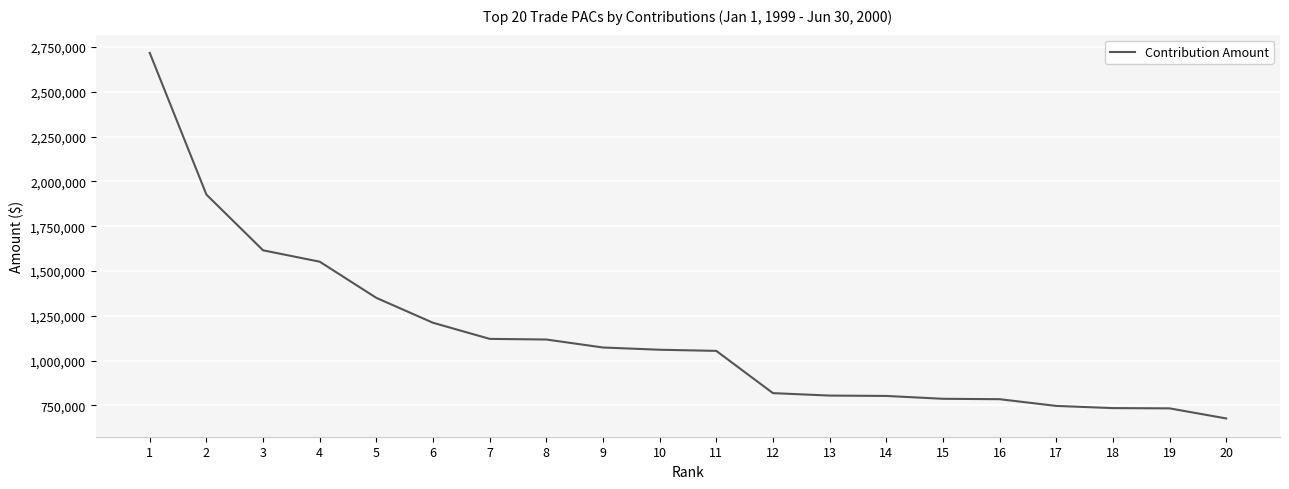

What is the approximate value at 9?

1072824